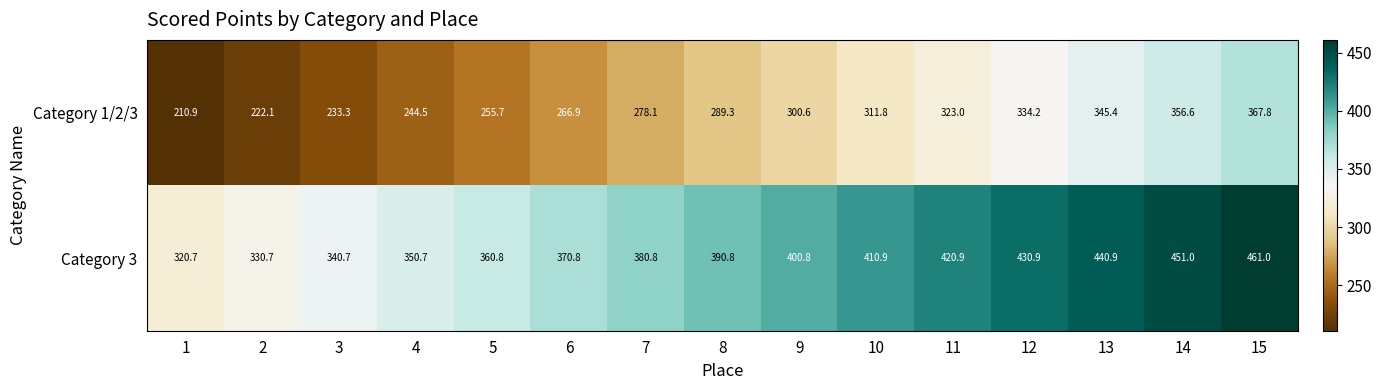

At which category is the sum across all series the highest?

15